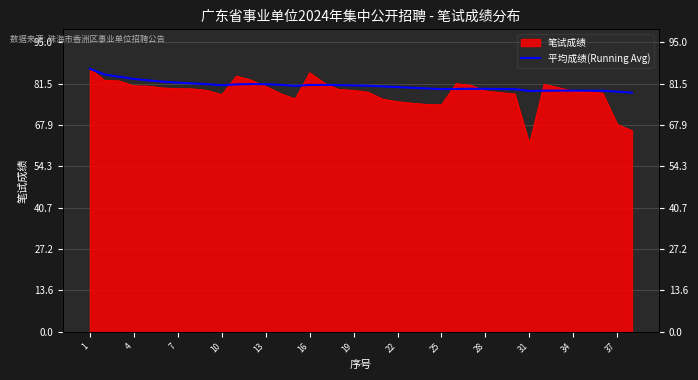

The value at 34 is 81.4. True or false?

True